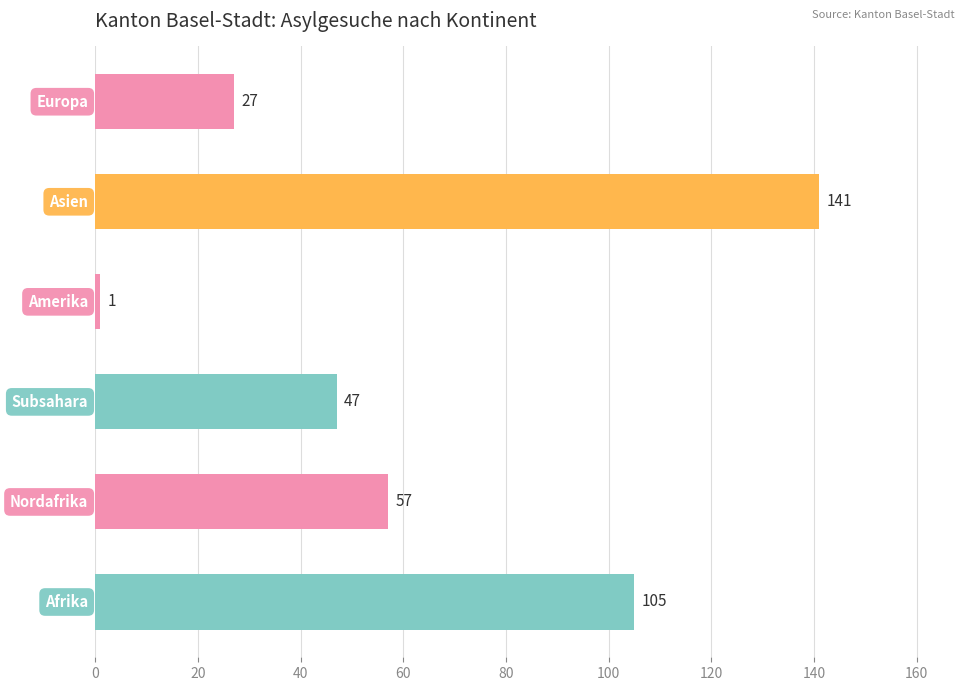

What is the minimum value shown in the chart?

1